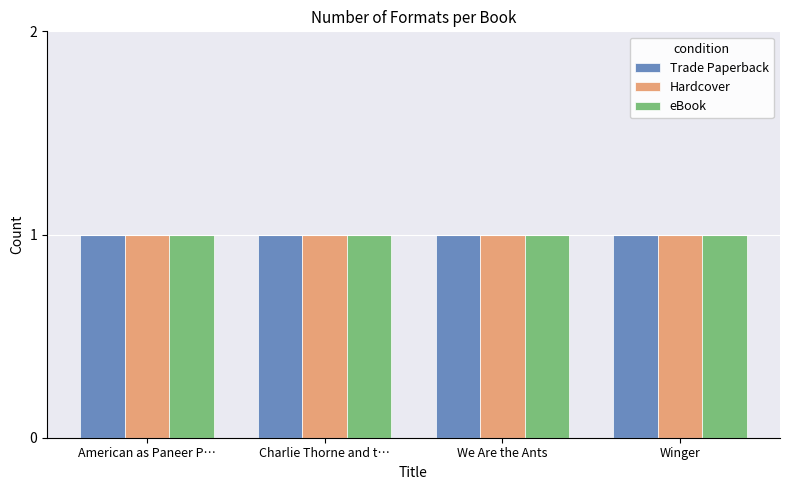

How many data points does each series have?

4